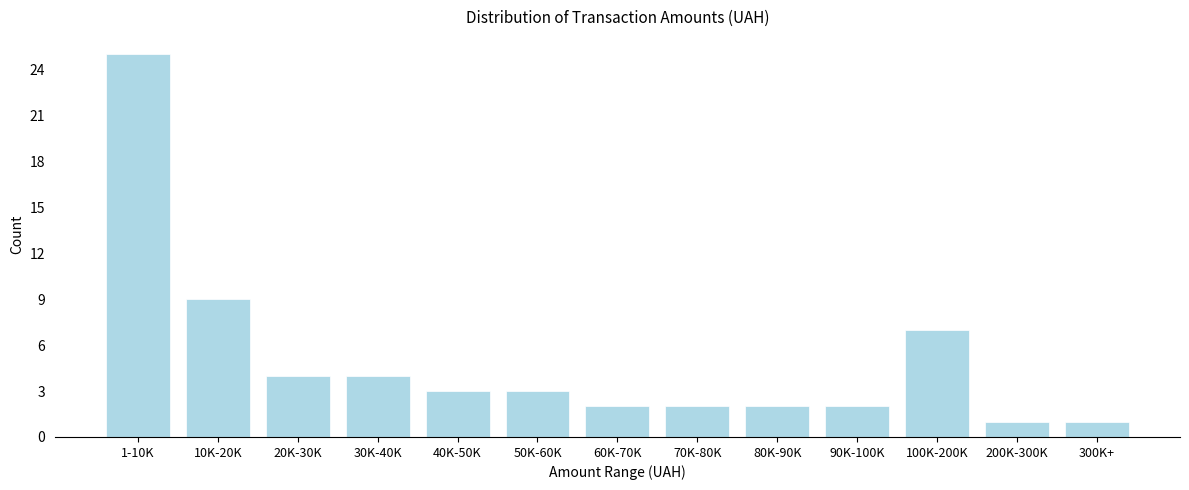

Reading left to right, extract all data points from this chart.

25	9	4	4	3	3	2	2	2	2	7	1	1